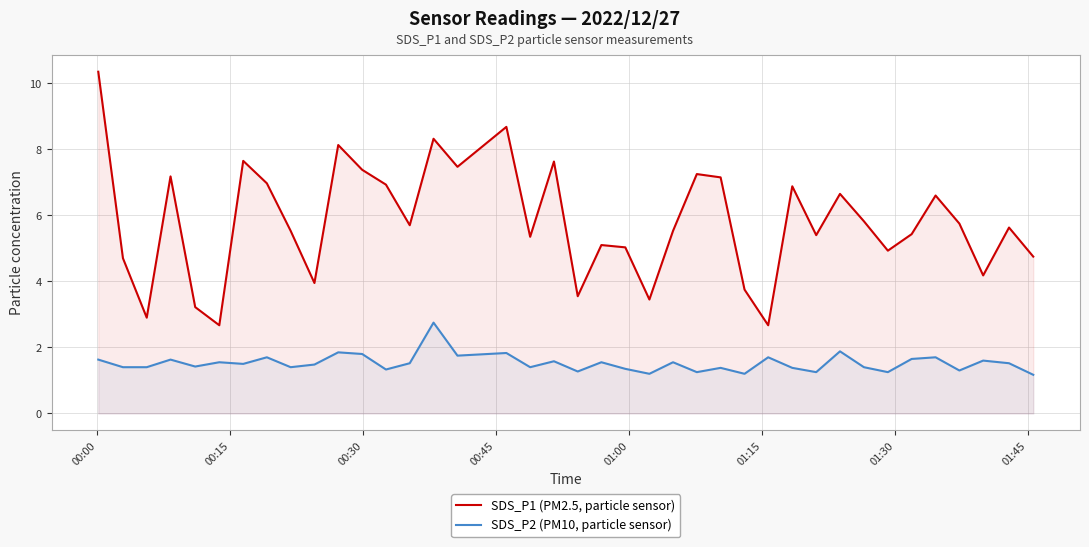

What is the sum of all SDS_P1 (PM2.5, particle sensor) values?

226.2